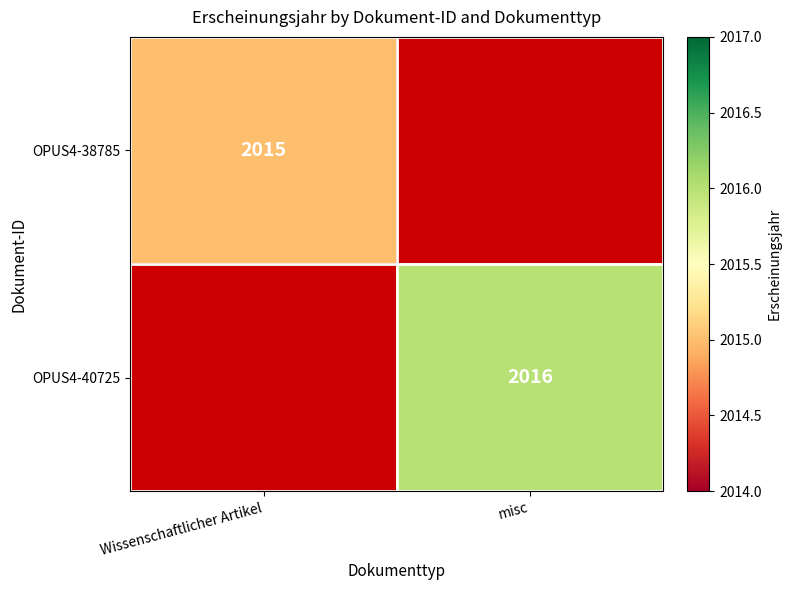

Is the value of OPUS4-40725 at misc greater than the value of OPUS4-38785 at Wissenschaftlicher Artikel?

Yes